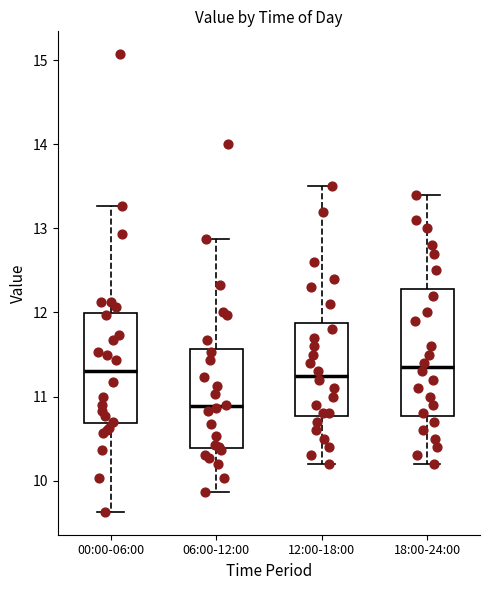

Where is the upper edge of the box for 00:00-06:00 on the y-axis? The values are not printed on the chart, so give them approximately, as read against the axis.

12.0